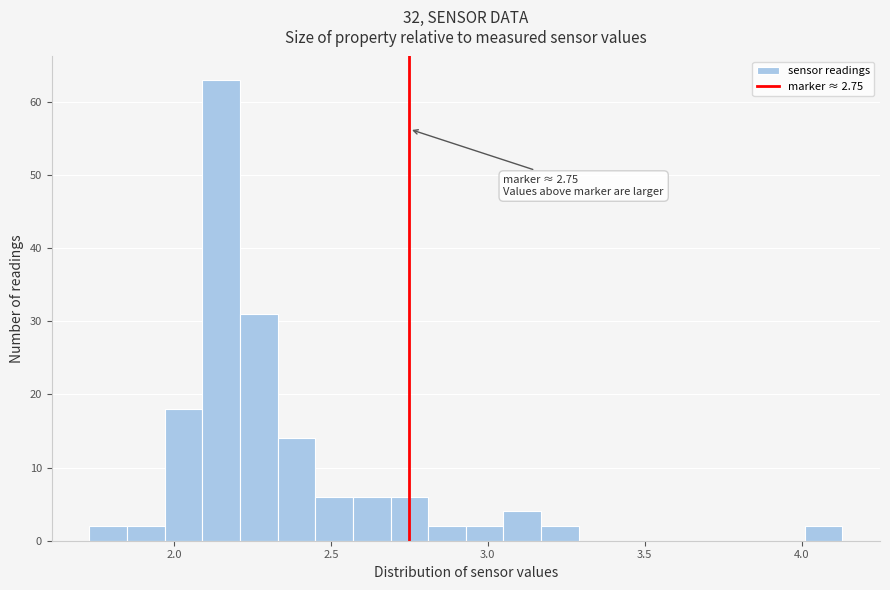

Read against the x-axis, roughly where is the centre of the tallest bar?

2.15